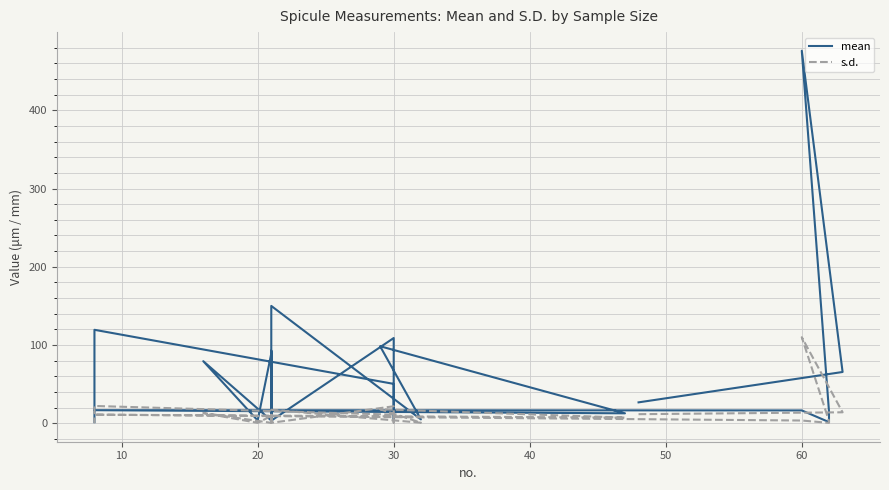

The mean series shows 99.4 at 10. True or false?

False